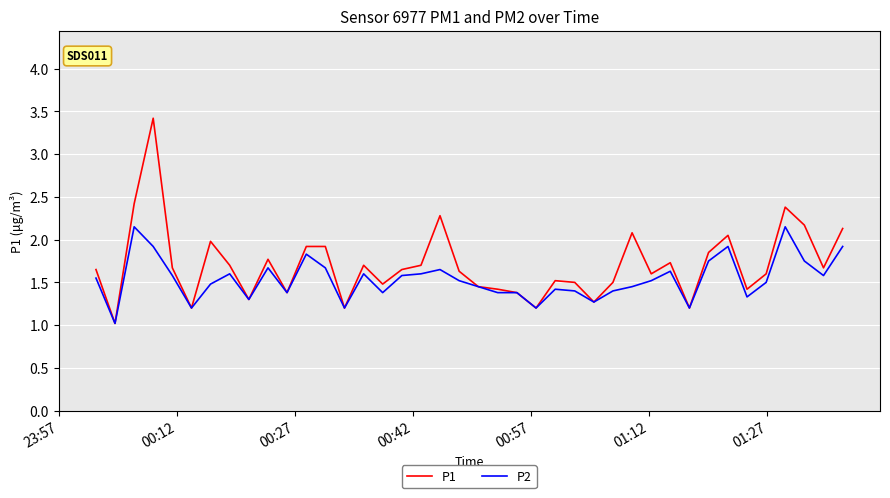

Which series has the largest range (max minus min)?

P1